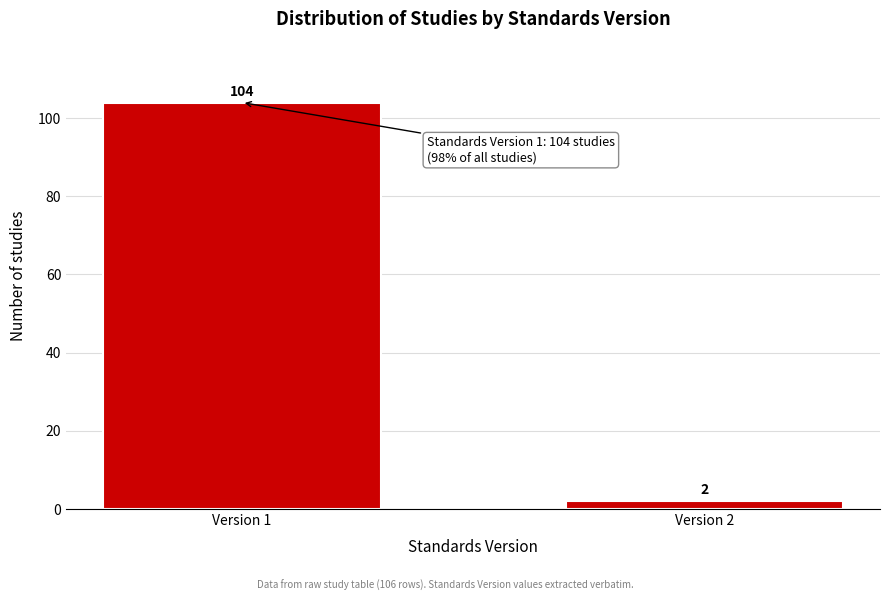

Reading left to right, extract all data points from this chart.

Version 1=104	Version 2=2